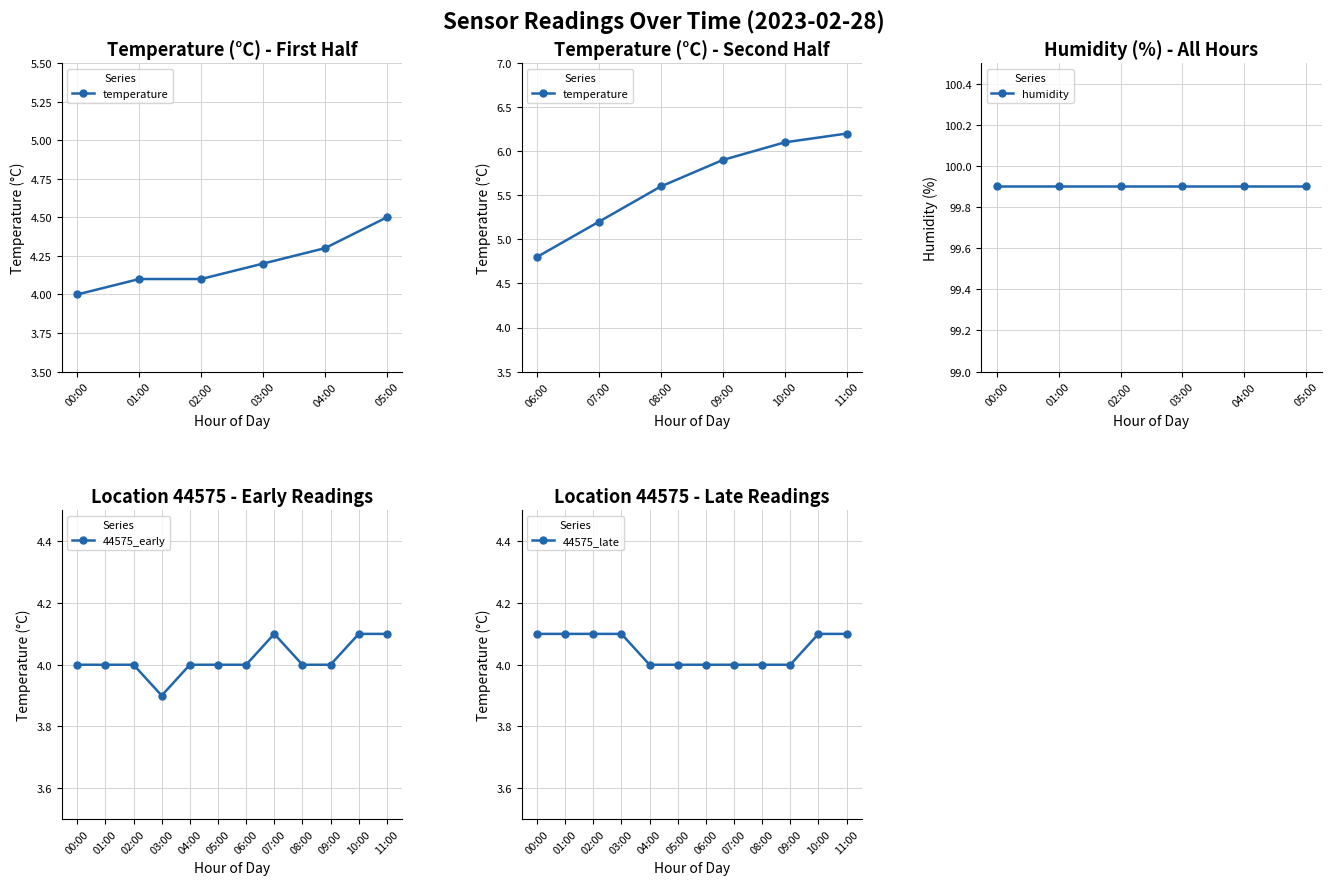

Which series has the widest spread of values?

temperature